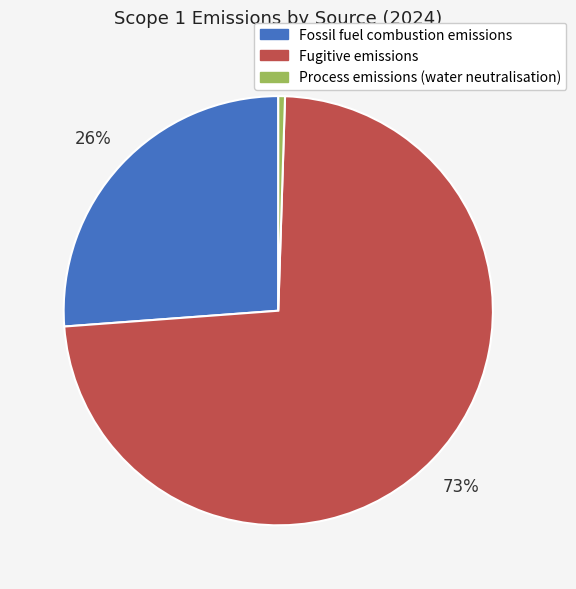

Is the sum of Fossil fuel combustion emissions and Process emissions (water neutralisation) greater than half?

No